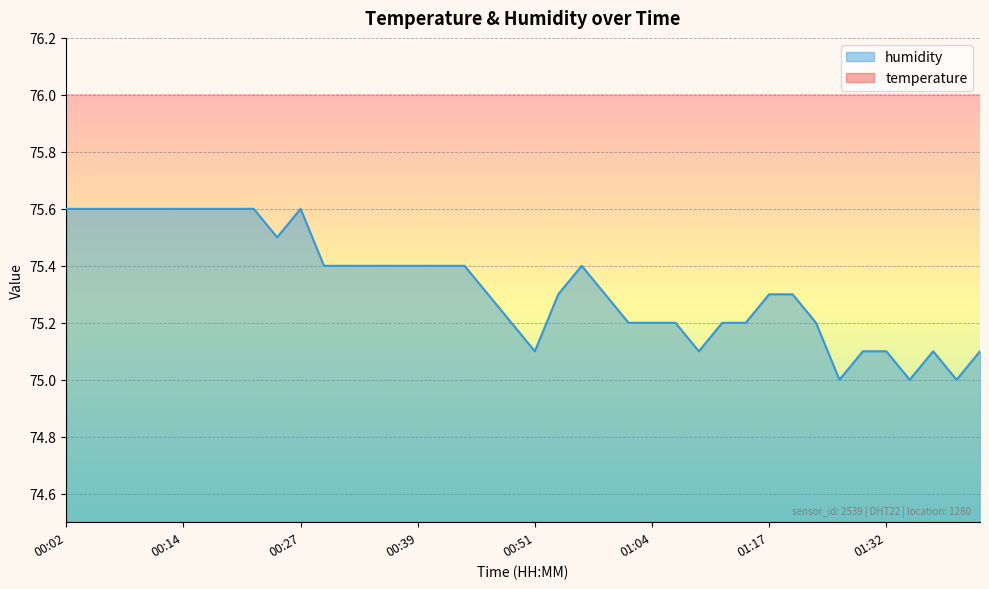

At how many categories does at least one series exceed 45?

40